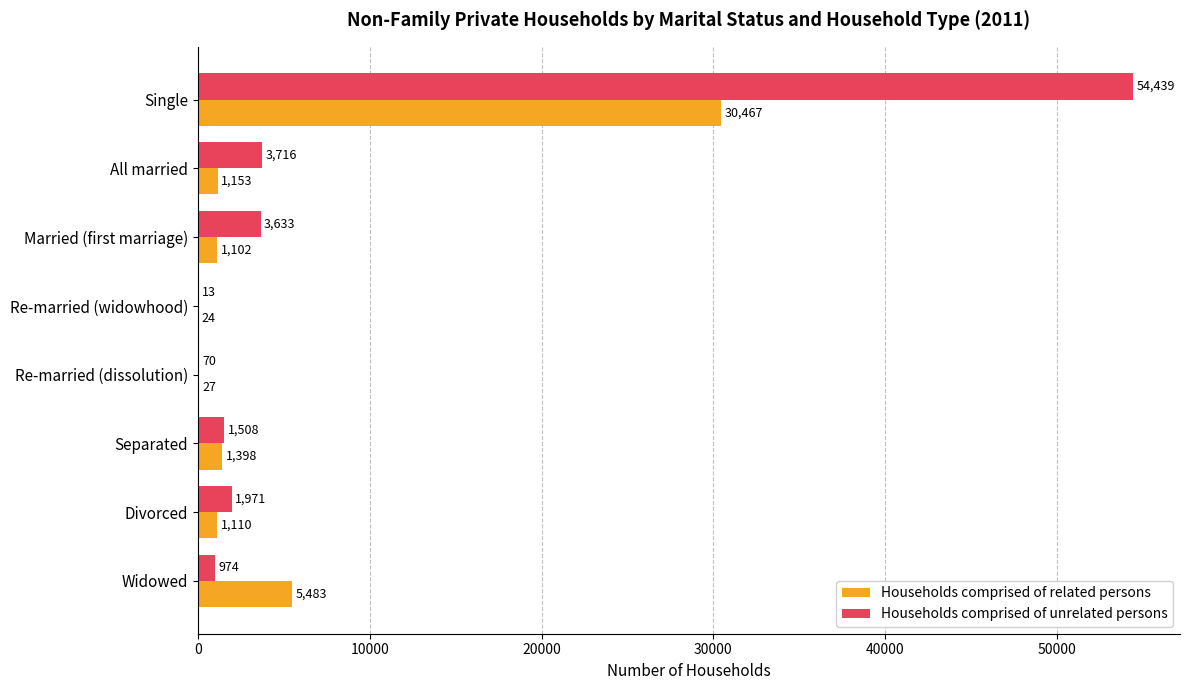

At which label is Households comprised of related persons closest to 15245?

Widowed